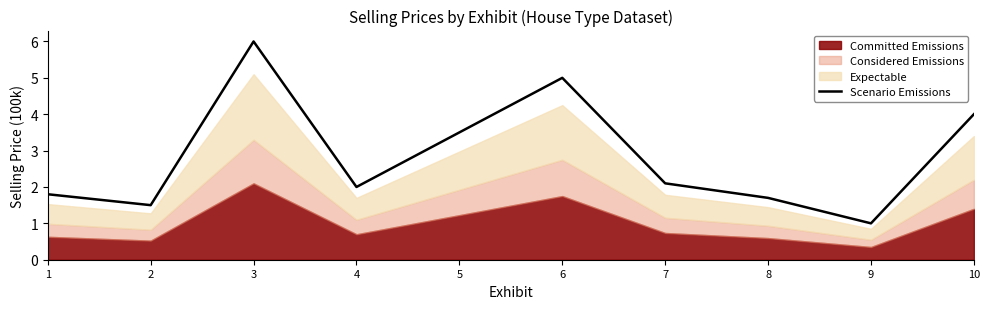

Reading left to right, list all the values displayed in this chart.

1=1.8	2=1.5	3=6.0	4=2.0	5=3.5	6=5.0	7=2.1	8=1.7	9=1.0	10=4.0